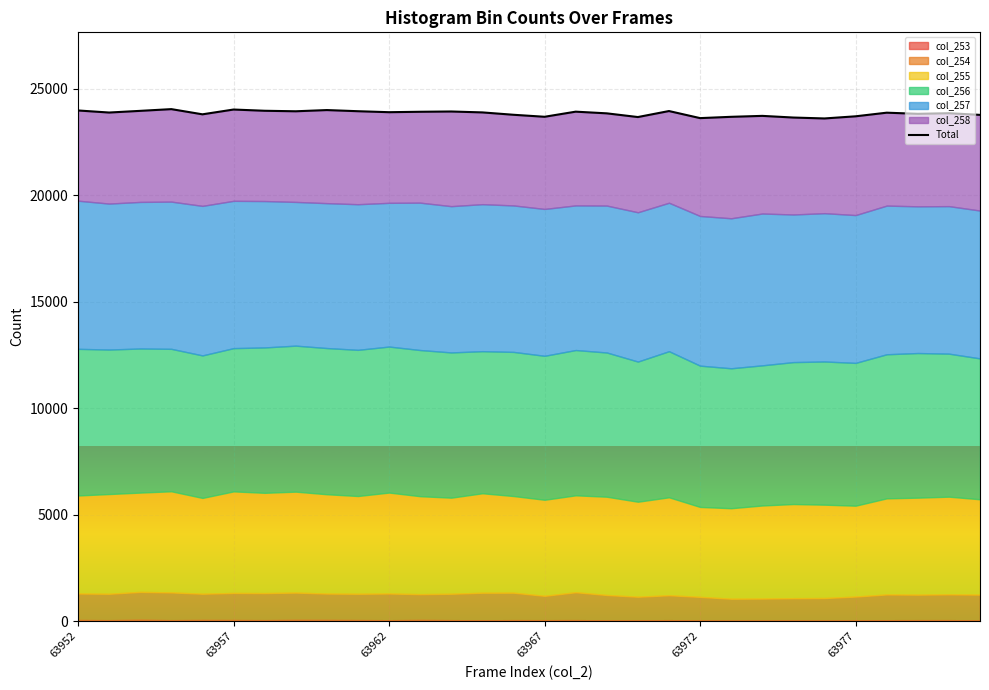

At which category does the data reach its first local valley?

63957